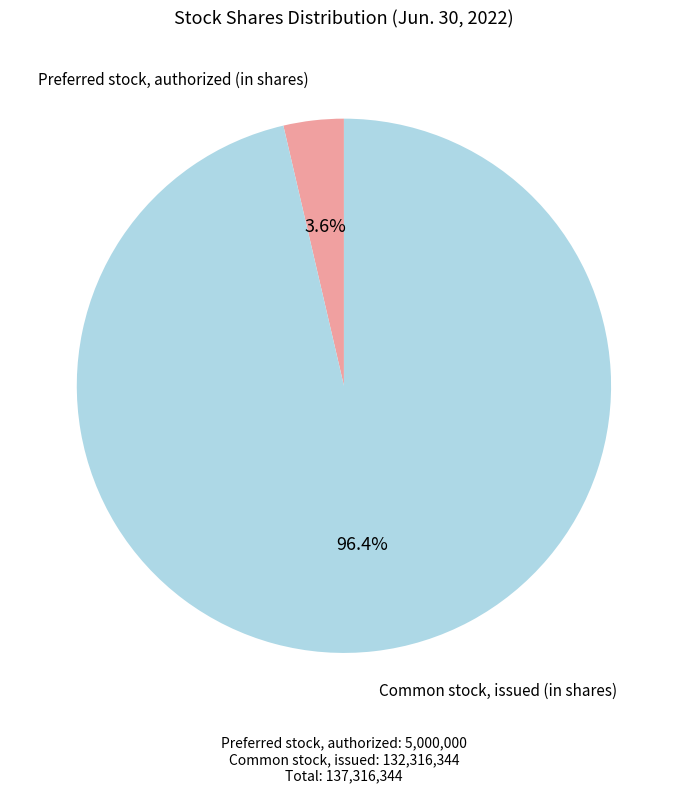

How many segments does this pie chart have?

2